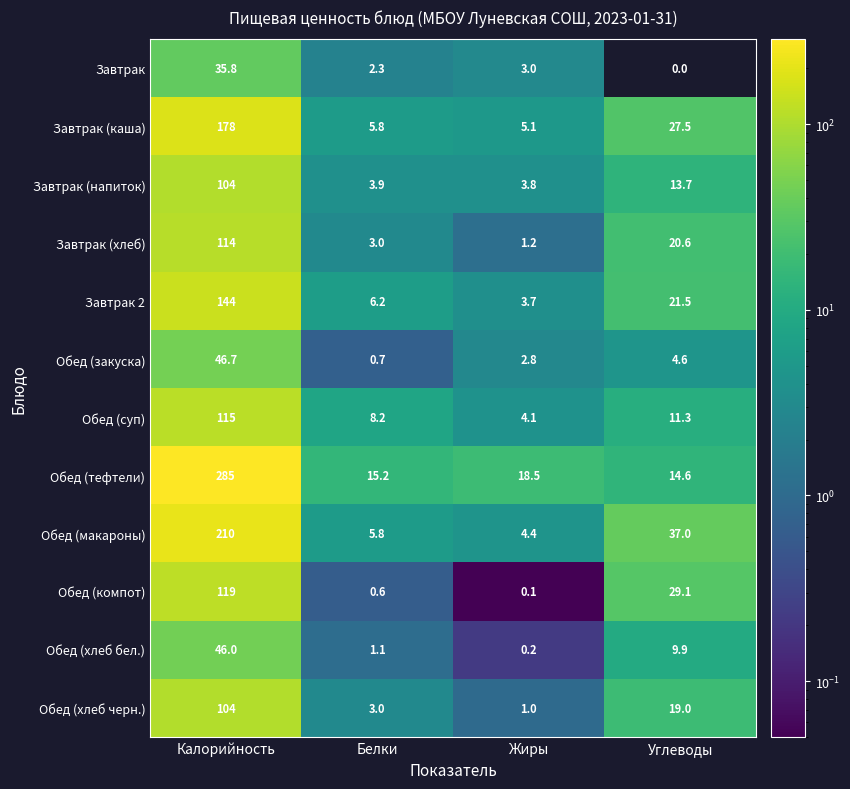

Count the number of categories in the chart.

4